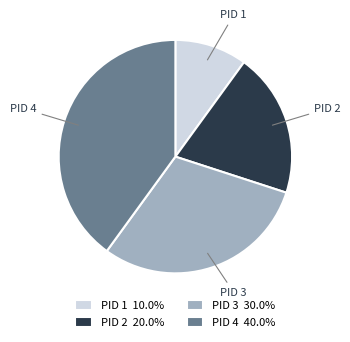

Does PID 4 account for over 50% of the chart?

No